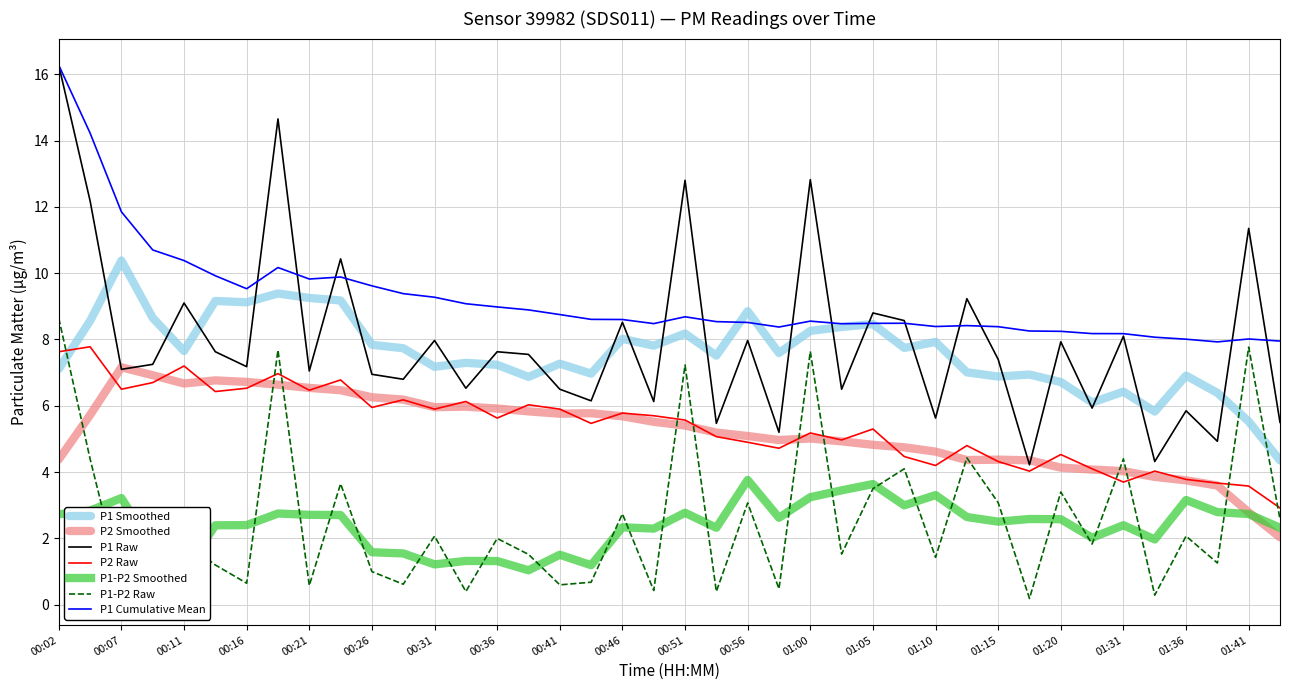

Which series changed the most between 01:08 and 01:15?

P1